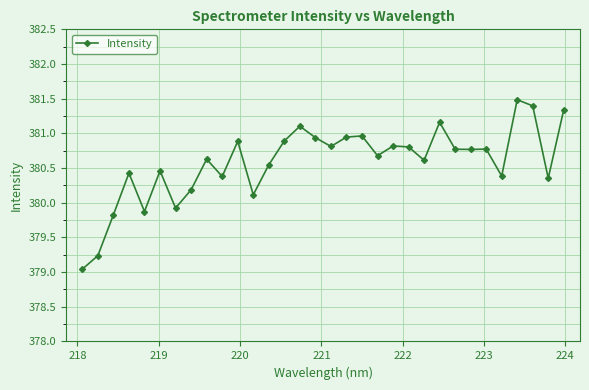

What is the greatest value displayed?

381.5